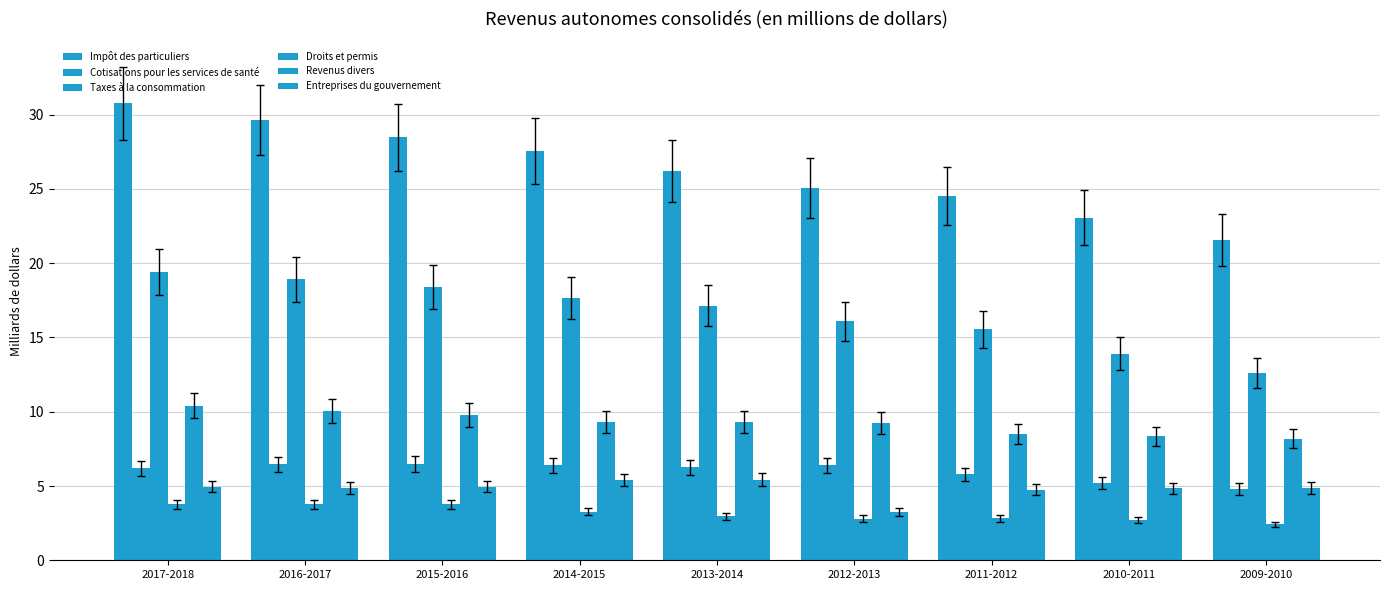

How many bars are there in each group?

6